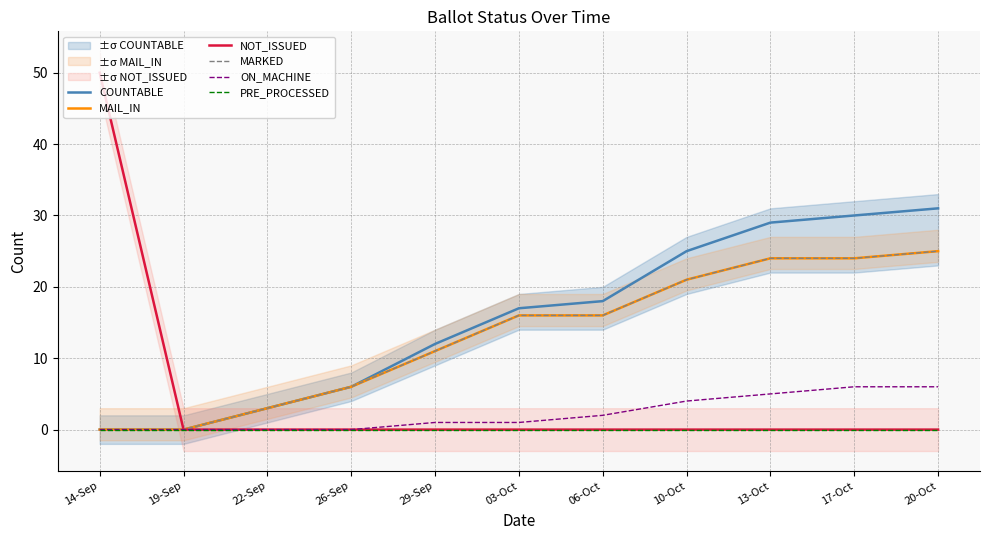

Does the chart display data point markers on the line(s)?

No